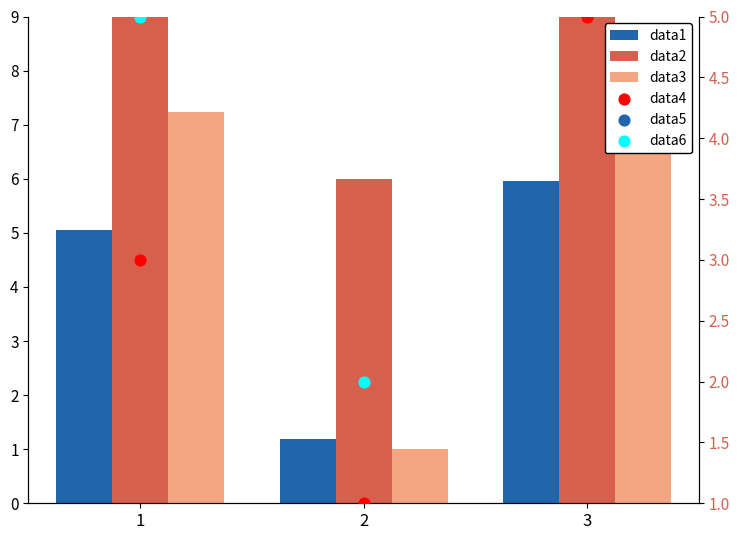

Which series has the largest total across all categories?

data2